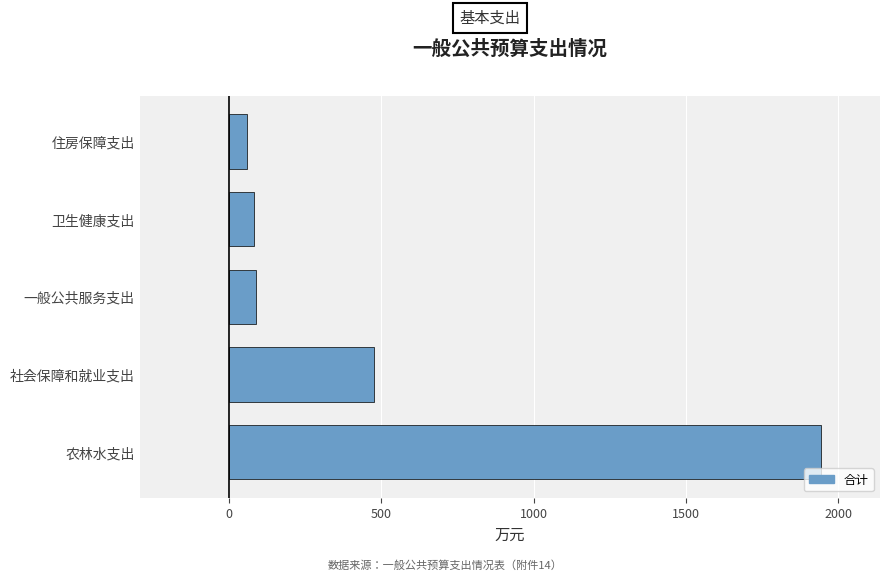

True or false: the data shows 478.1 at 社会保障和就业支出.

True